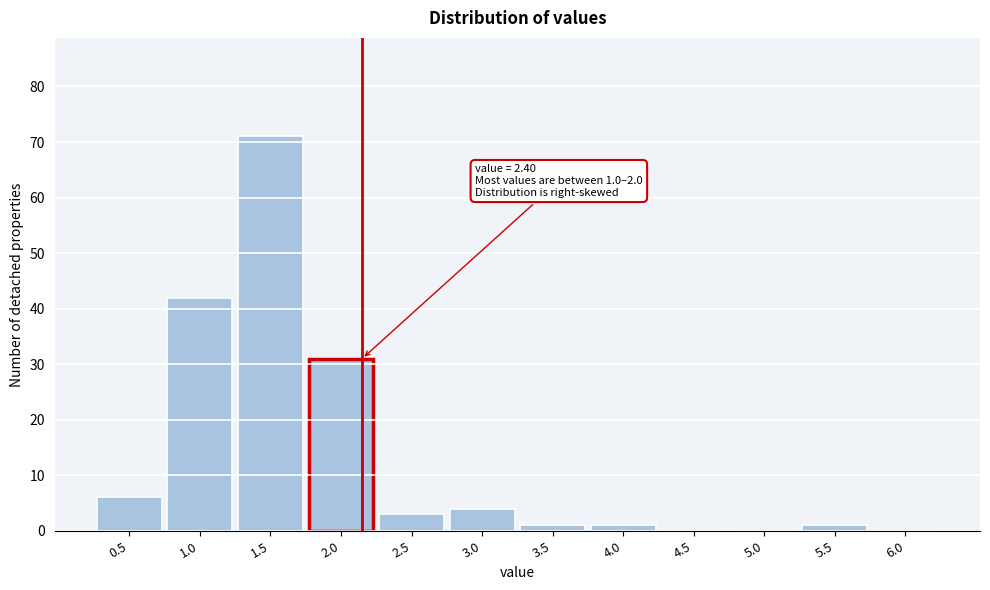

Reading left to right, what are all the values shown in this chart?

0.5=6	1.0=42	1.5=71	2.0=31	2.5=3	3.0=4	3.5=1	4.0=1	4.5=0	5.0=0	5.5=1	6.0=0